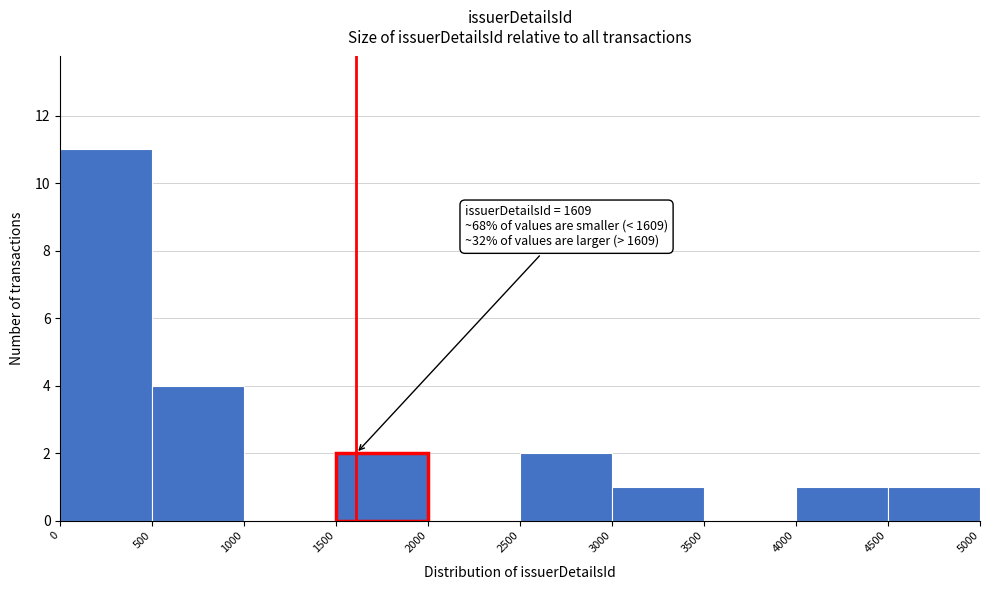

Over which range of the x-axis is the bar tallest?

0 to 500